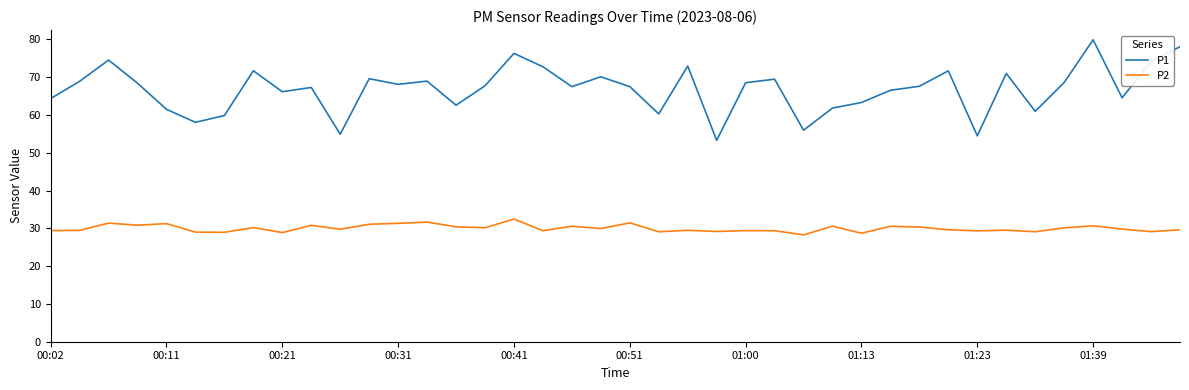

What is the minimum value for P1?

53.3